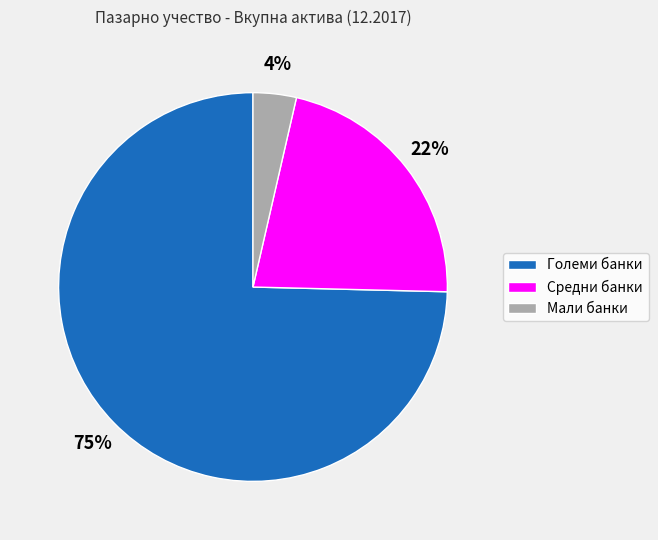

To the nearest percent, what is the average slice percentage?

33%